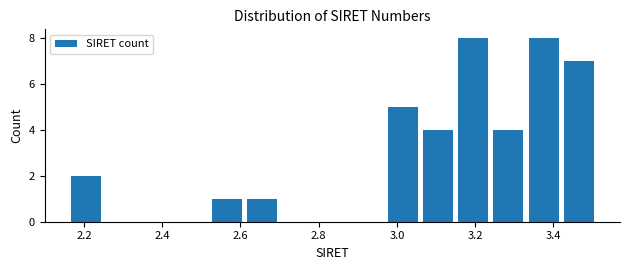

Reading left to right, list every bar in this chart as the range it spans on the x-axis followed by its height. Neither the bar edges nor the heights are printed on the chart, so give them approximately, as read against the axes.

2.16 to 2.24: 2
2.24 to 2.34: 0
2.34 to 2.42: 0
2.42 to 2.52: 0
2.52 to 2.60: 1
2.60 to 2.70: 1
2.70 to 2.78: 0
2.78 to 2.88: 0
2.88 to 2.96: 0
2.96 to 3.06: 5
3.06 to 3.16: 4
3.16 to 3.24: 8
3.24 to 3.34: 4
3.34 to 3.42: 8
3.42 to 3.52: 7